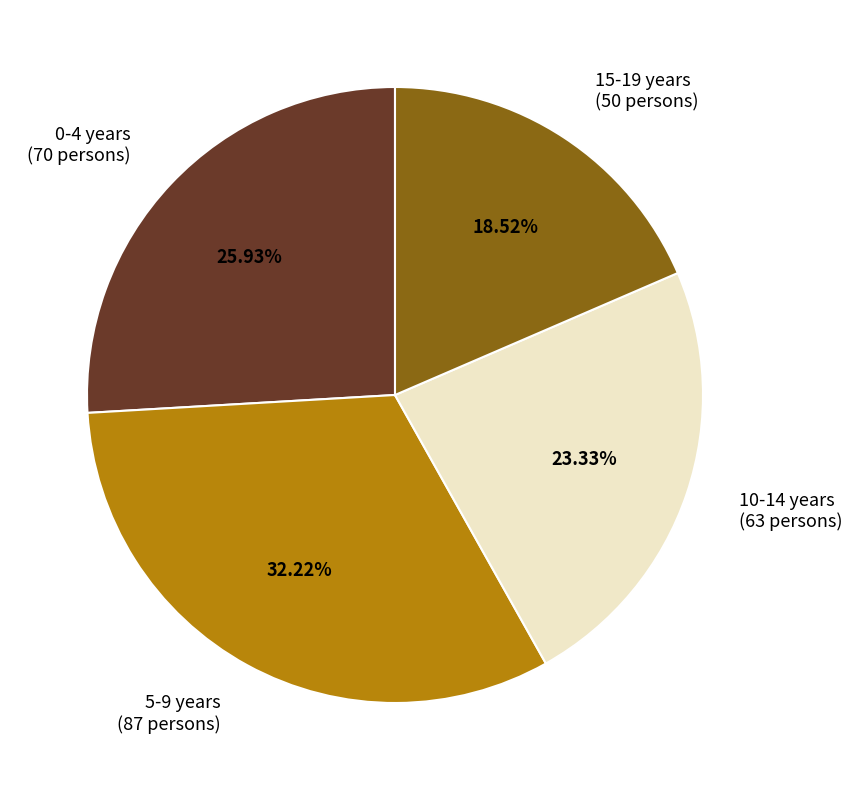

Approximately how many times larger is the value at 5-9 years compared to 0-4 years?

1.2